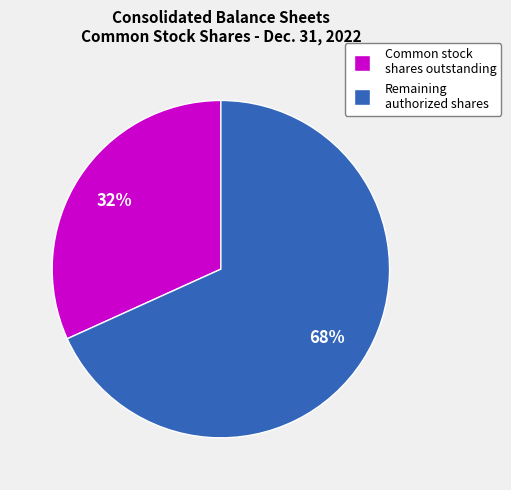

To the nearest percent, what is the difference between the largest and smallest slice percentages?

36%